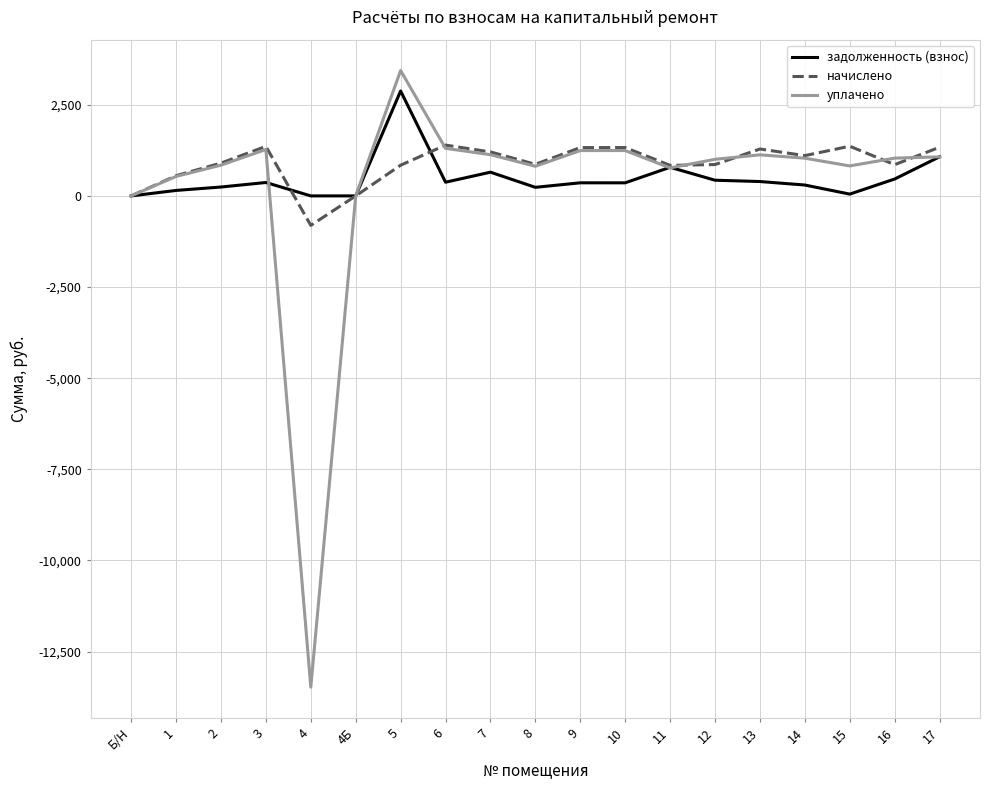

Which series has the largest range (max minus min)?

уплачено